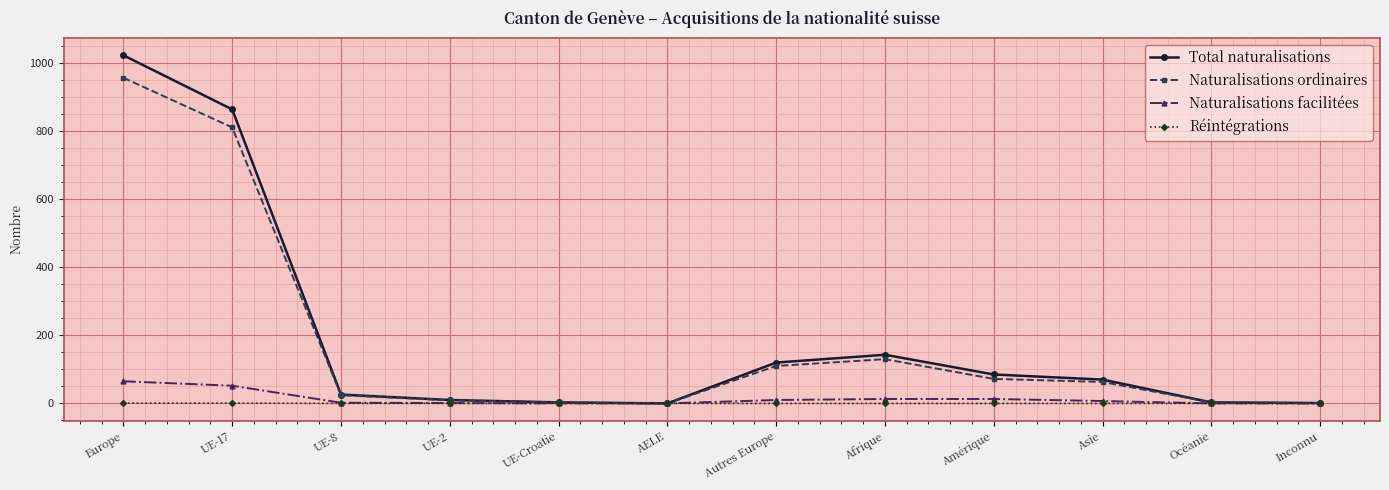

The Naturalisations ordinaires series shows 3 at UE-Croatie. True or false?

True